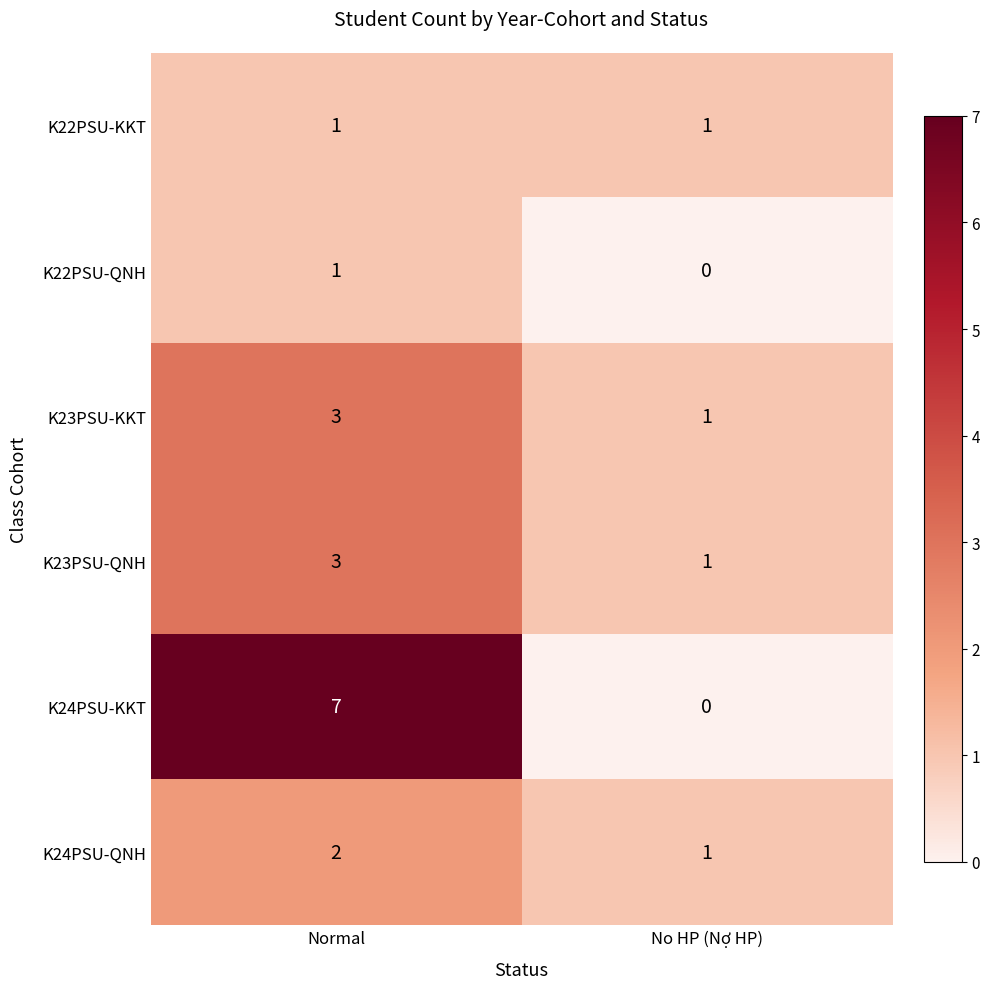

How many data points does each series have?

2